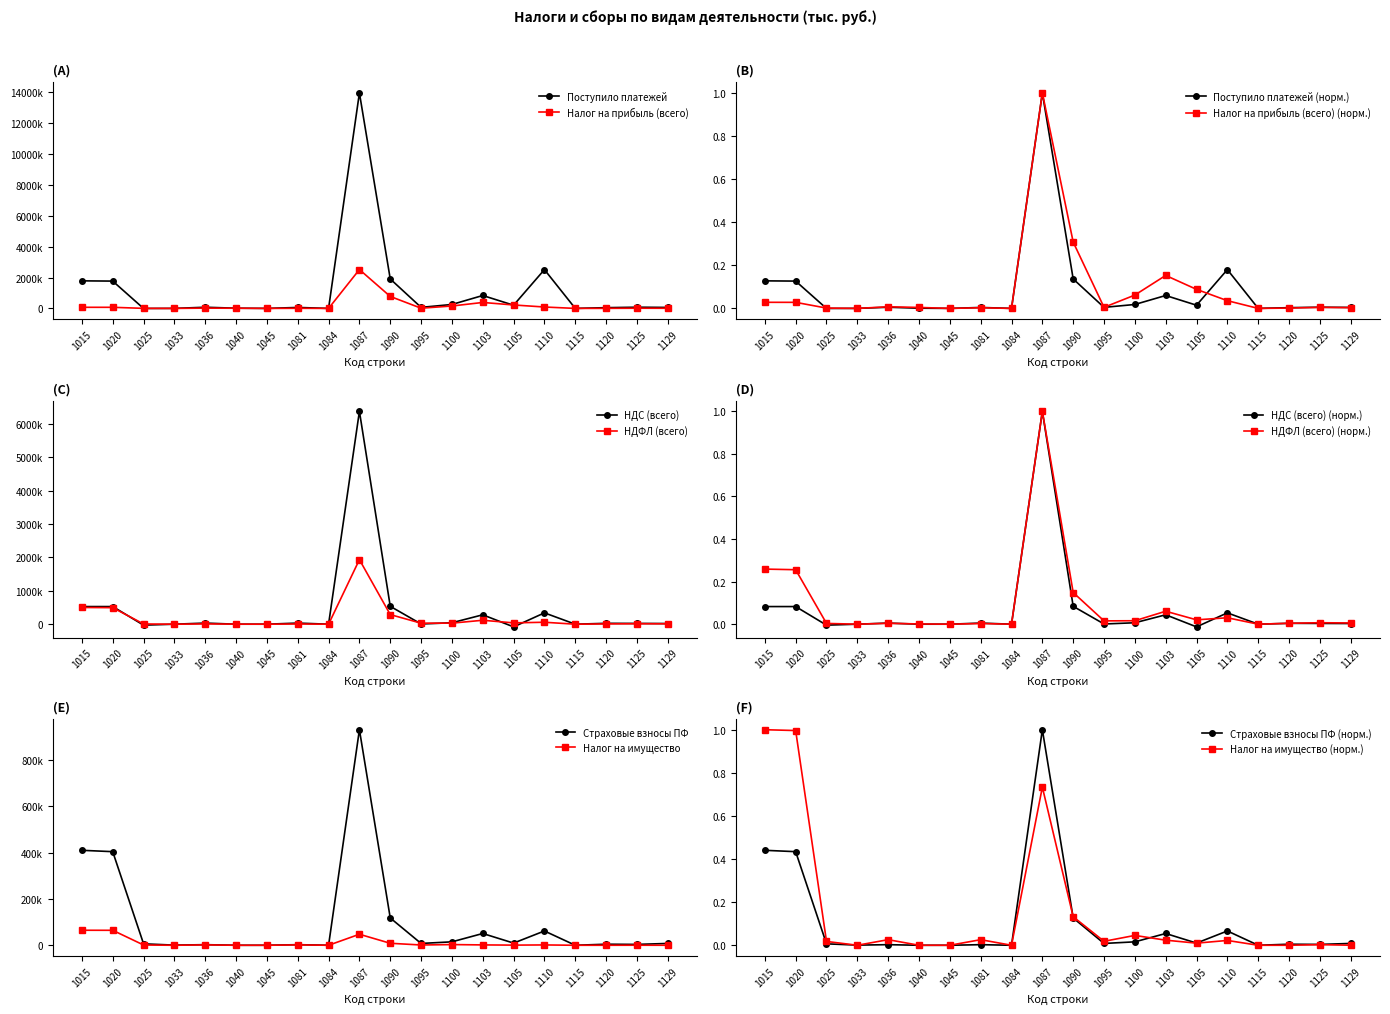

True or false: НДФЛ (всего) has more than 1 interior local peaks.

True